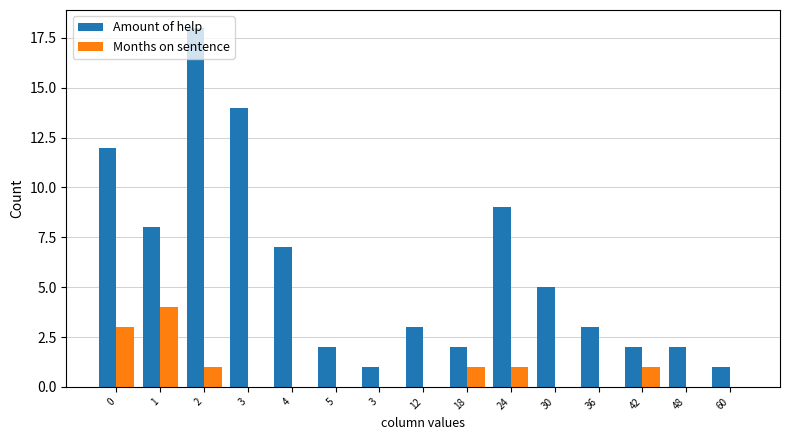

Reading left to right, list all the values displayed in this chart.

Amount of help: 0=12	1=8	2=18	3=14	4=7	5=2	3=1	12=3	18=2	24=9	30=5	36=3	42=2	48=2	60=1
Months on sentence: 0=3	1=4	2=1	3=0	4=0	5=0	3=0	12=0	18=1	24=1	30=0	36=0	42=1	48=0	60=0